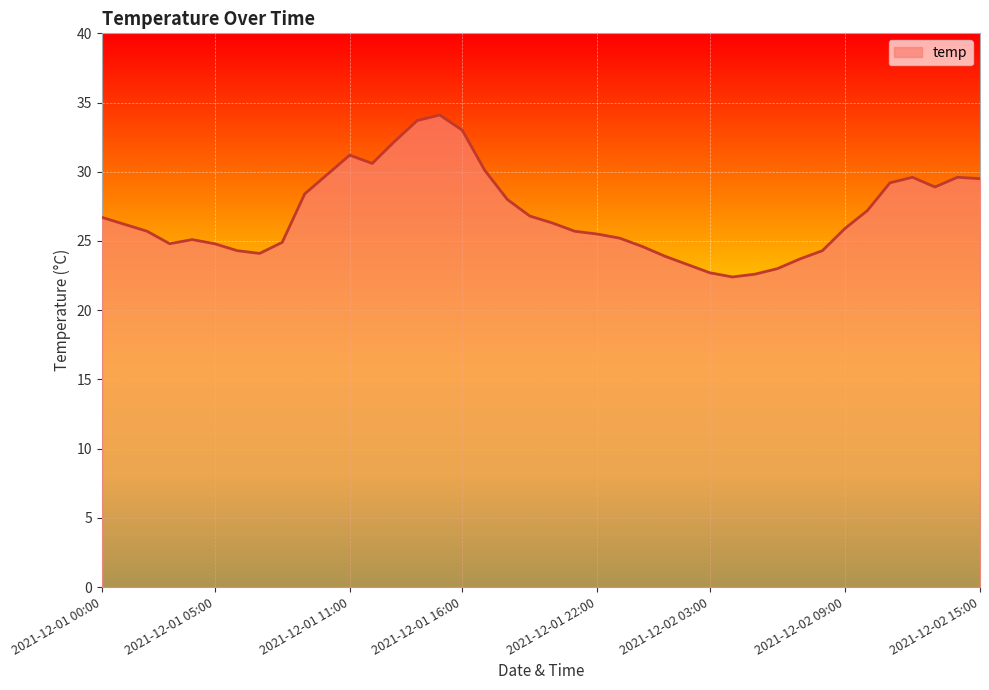

What is the smallest value displayed?

22.4